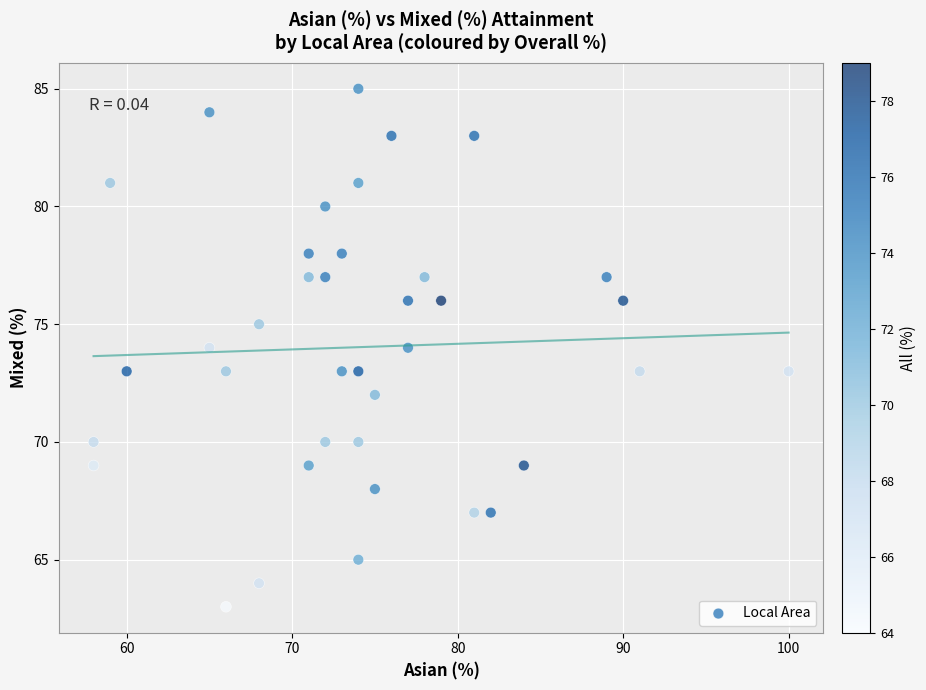

What is the range of X values (max minus min)?

42